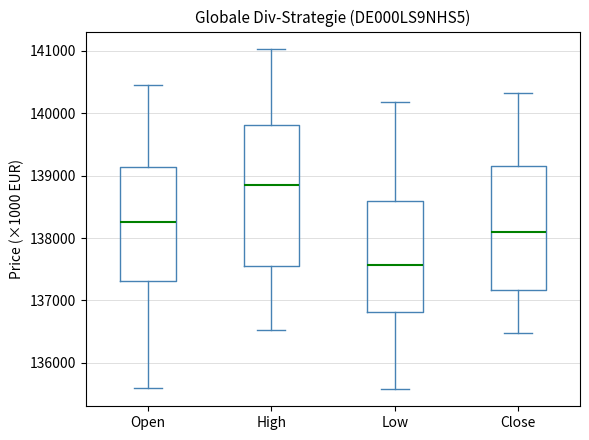

Which box's median line is the lowest?

Low